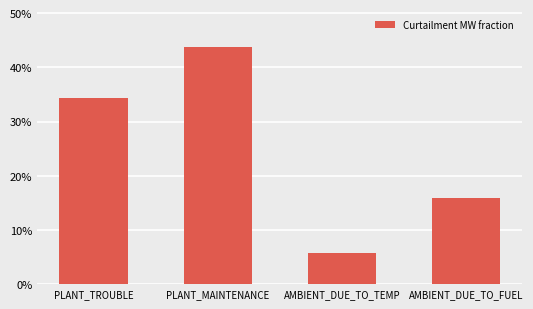

What is the smallest value displayed?

0.1